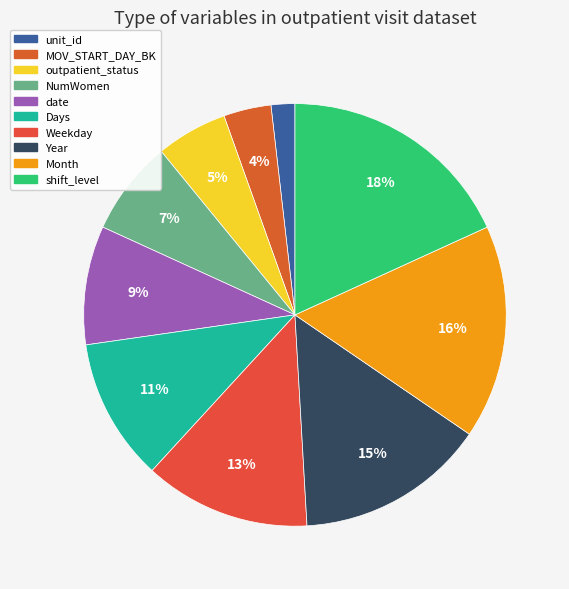

Does outpatient_status account for over 50% of the chart?

No